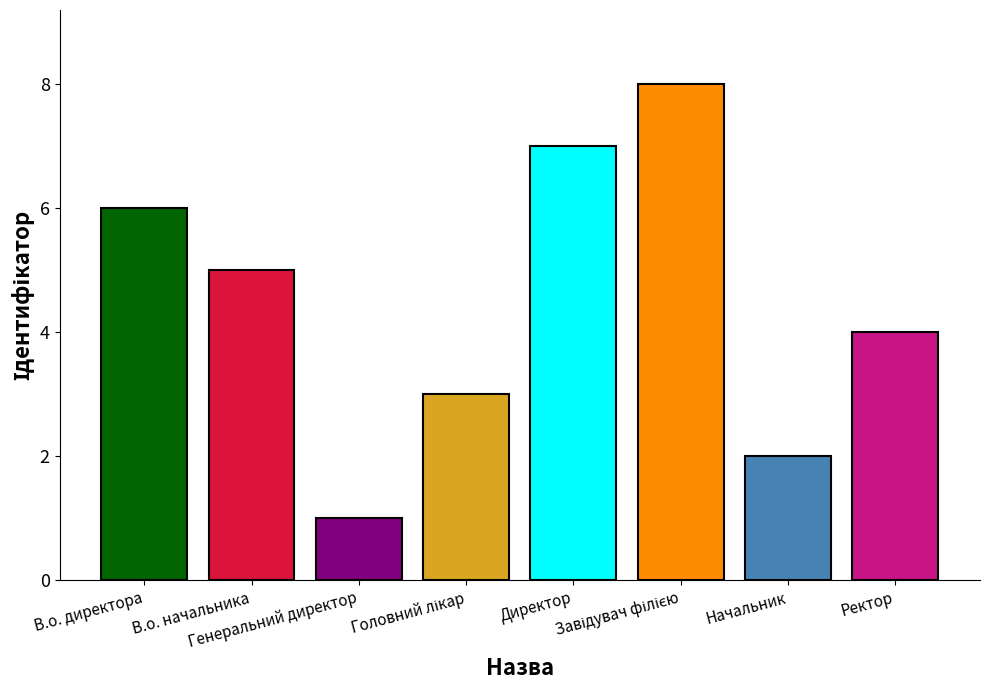

What is the label of the 8th bar from the right?

В.о. директора